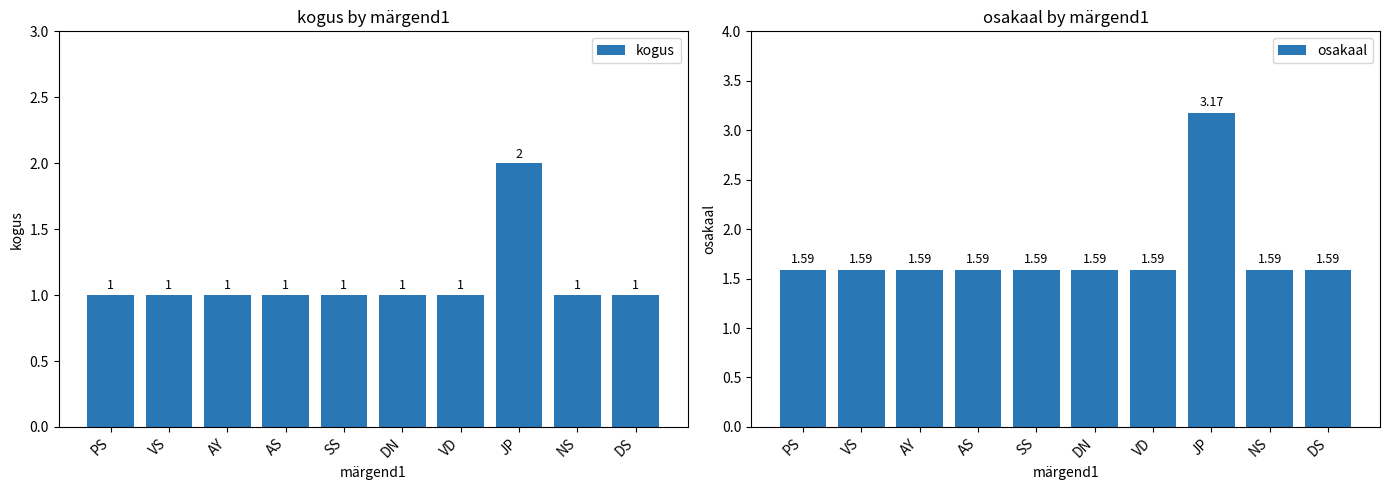

Count the kogus values in the range 1 to 2.

10